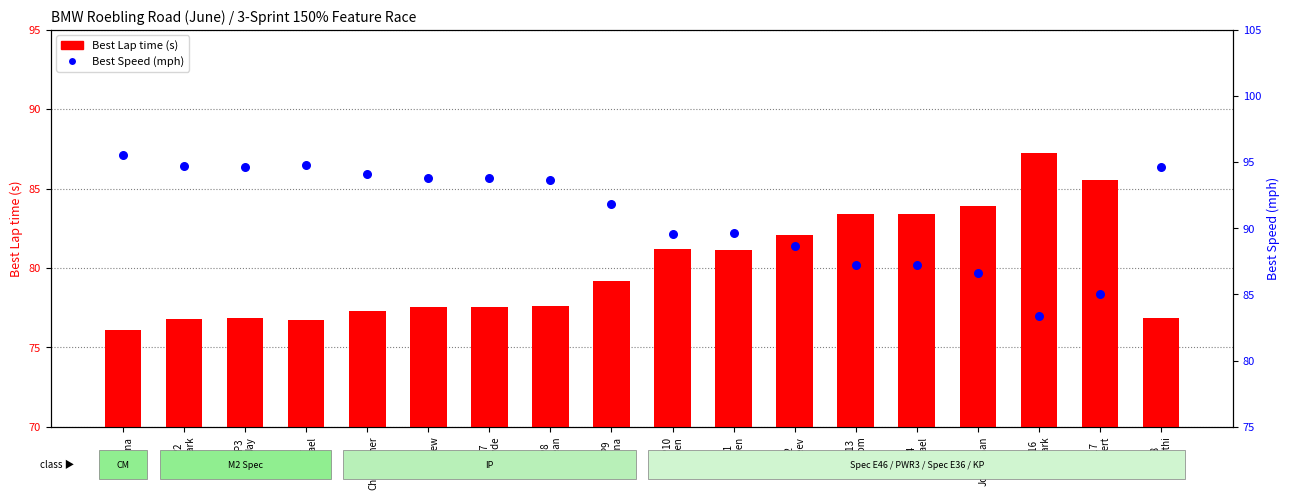

What is the total value across all series at P14
Michael?

170.6